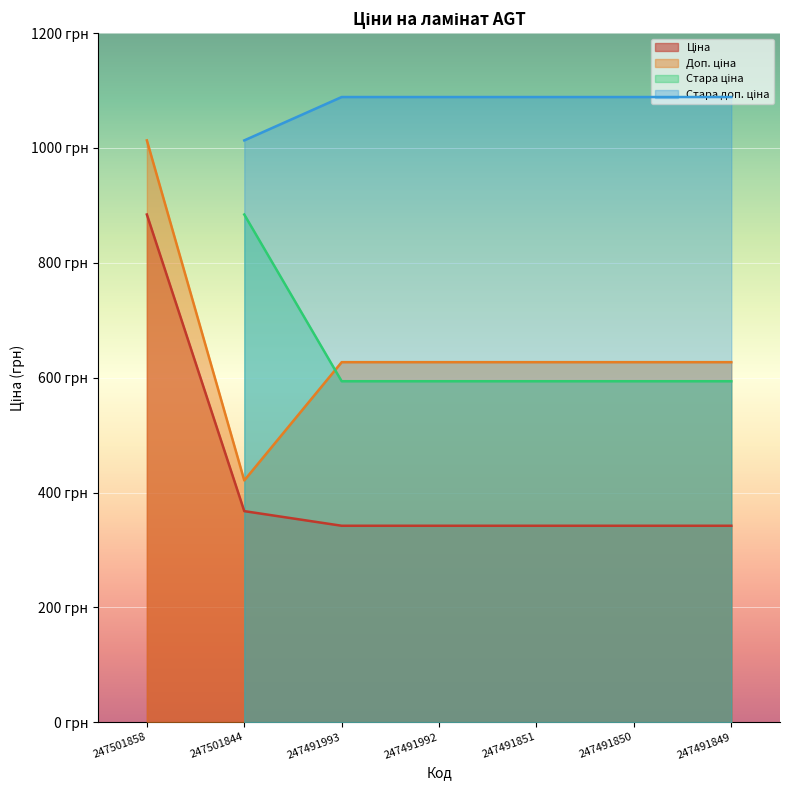

List the labels in order of Ціна value, smallest first.

247491993, 247491992, 247491851, 247491850, 247491849, 247501844, 247501858